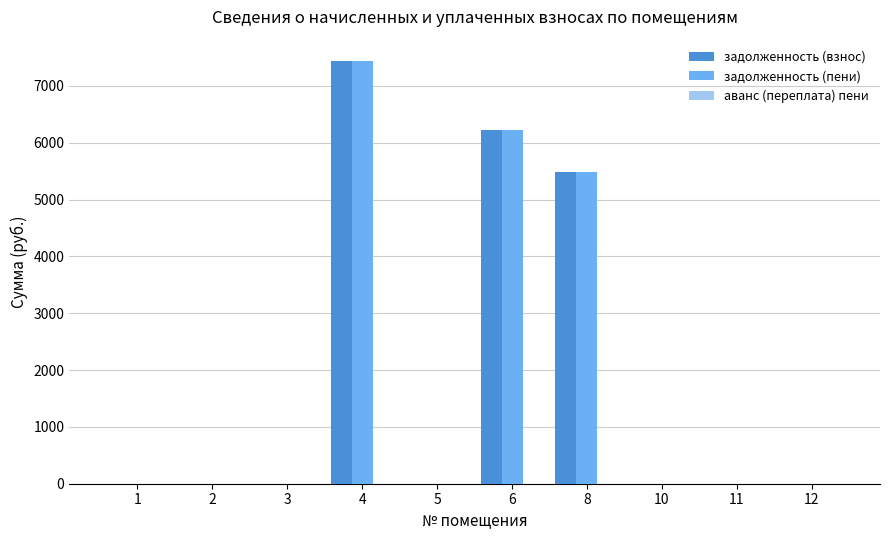

At which category is the sum across all series the highest?

4